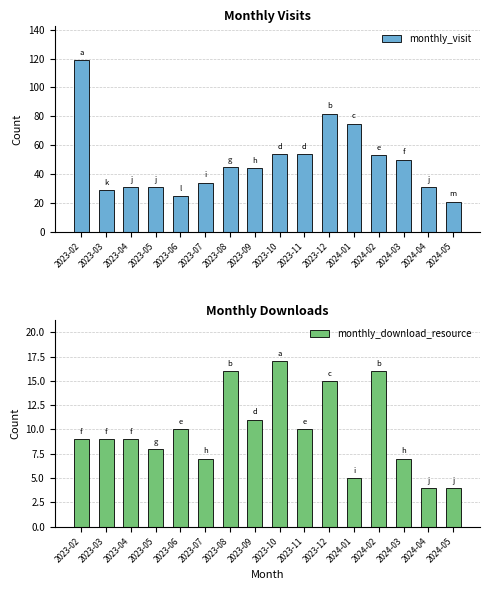

At 2023-02, list the series in order from smallest to largest.

monthly_download_resource, monthly_visit